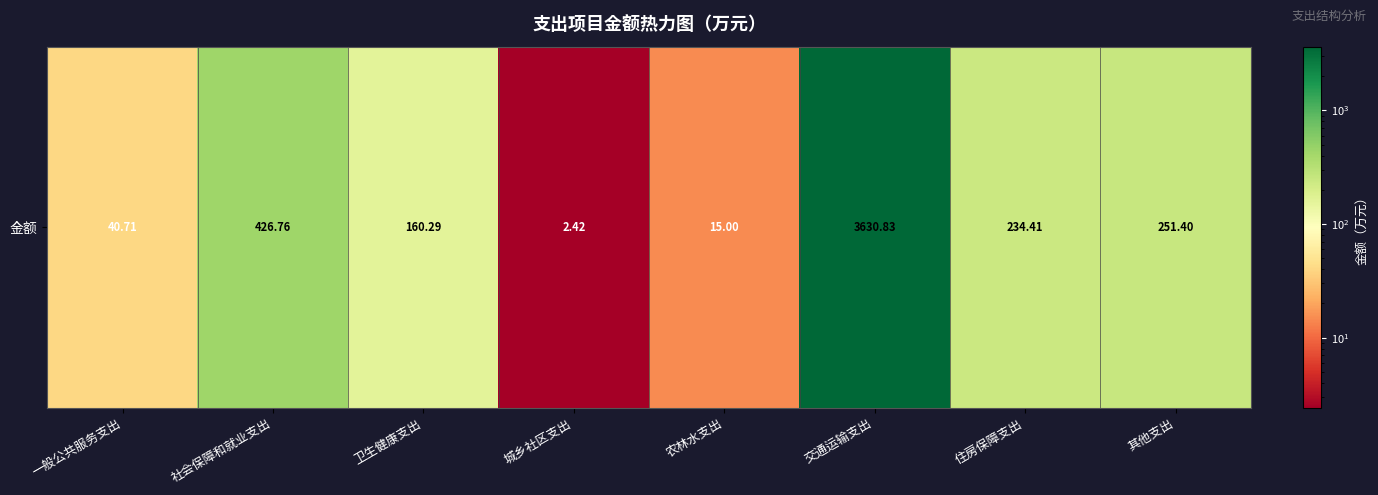

How many values exceed 234?

4